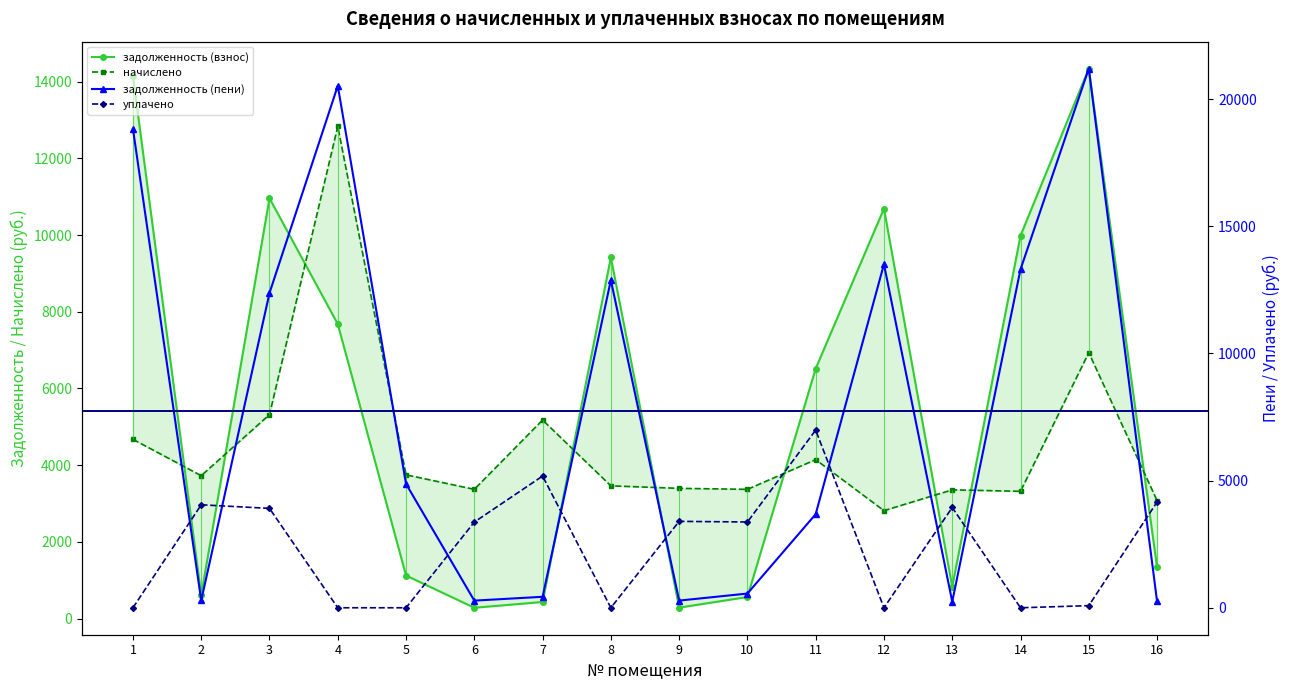

Between 2 and 16, which series saw the biggest shift?

задолженность (взнос)